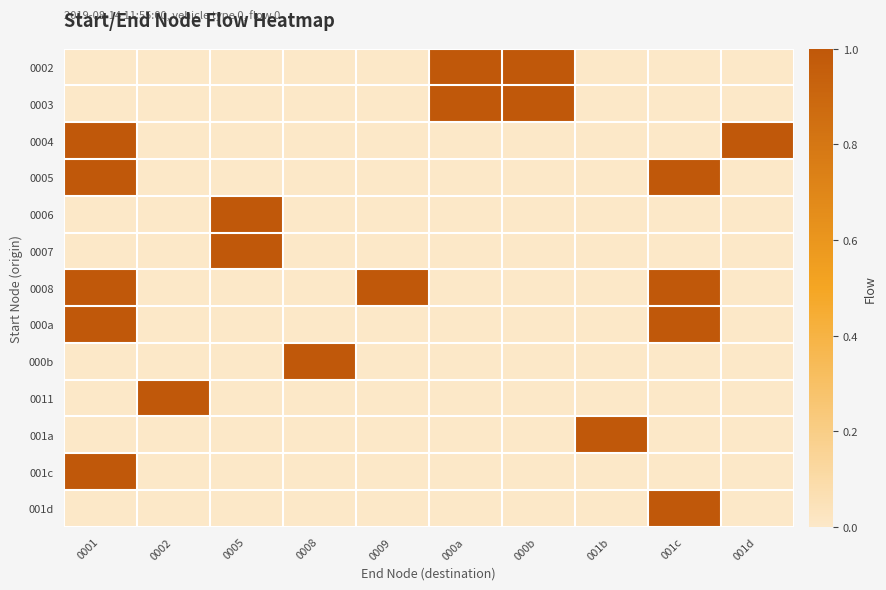

What is the greatest value displayed?

1